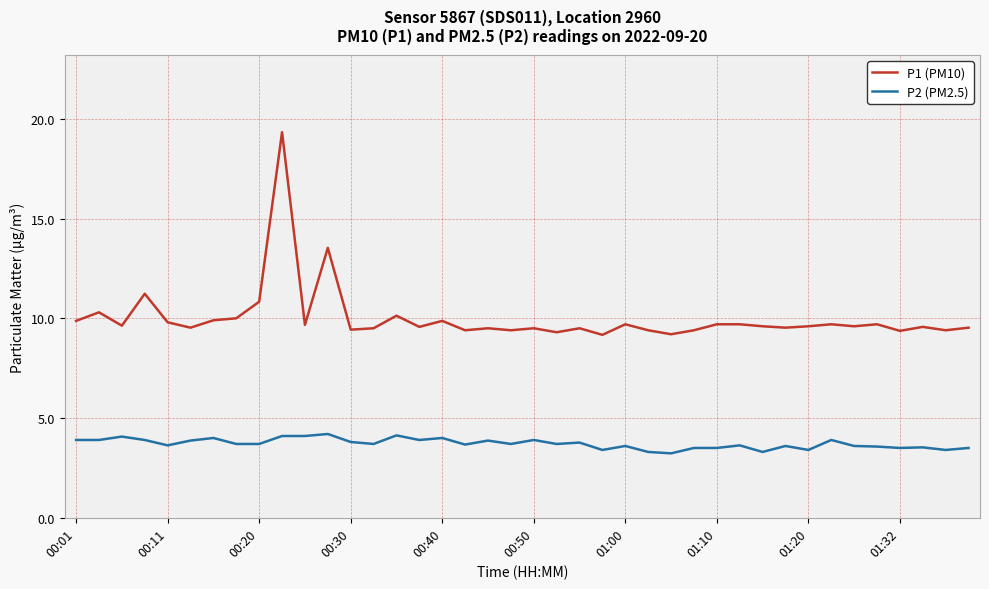

Which series has the widest spread of values?

P1 (PM10)